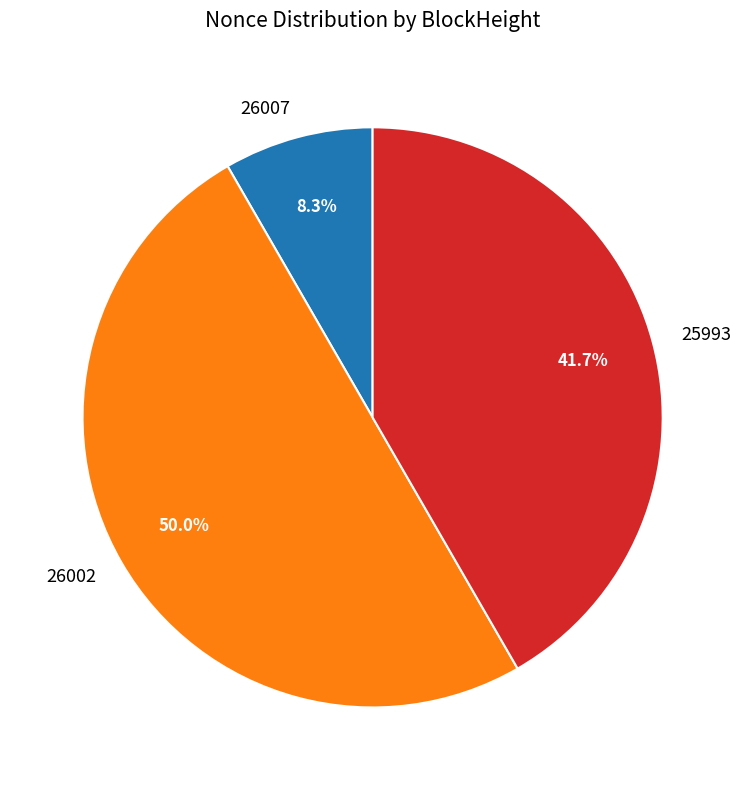

What portion of the pie excludes 26002?

50.0%